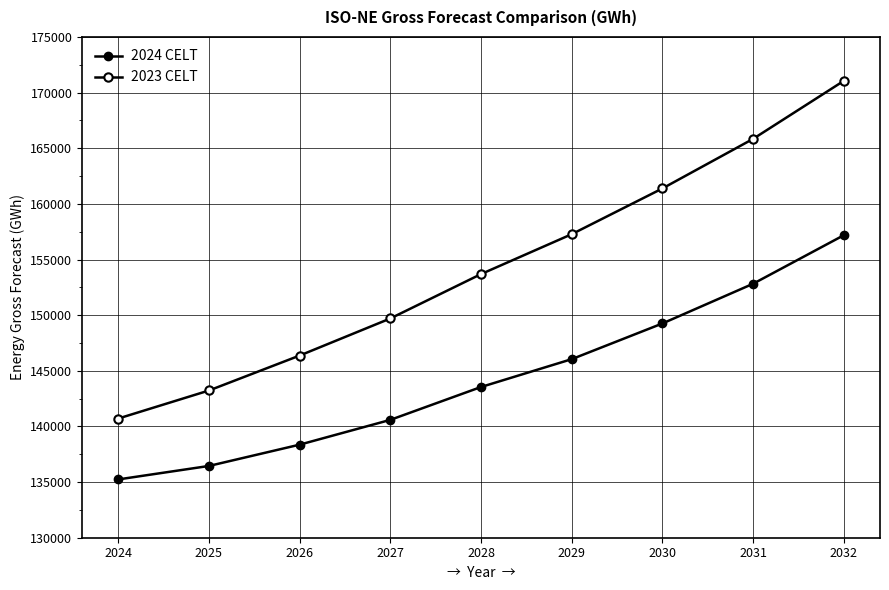

At which category does the chart reach its minimum across all series?

2024